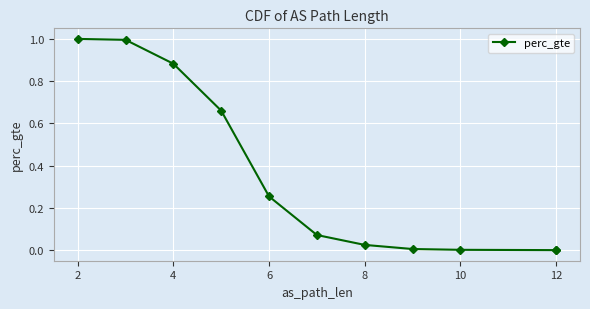

What is the change in value from 2 to 12?

-1.0